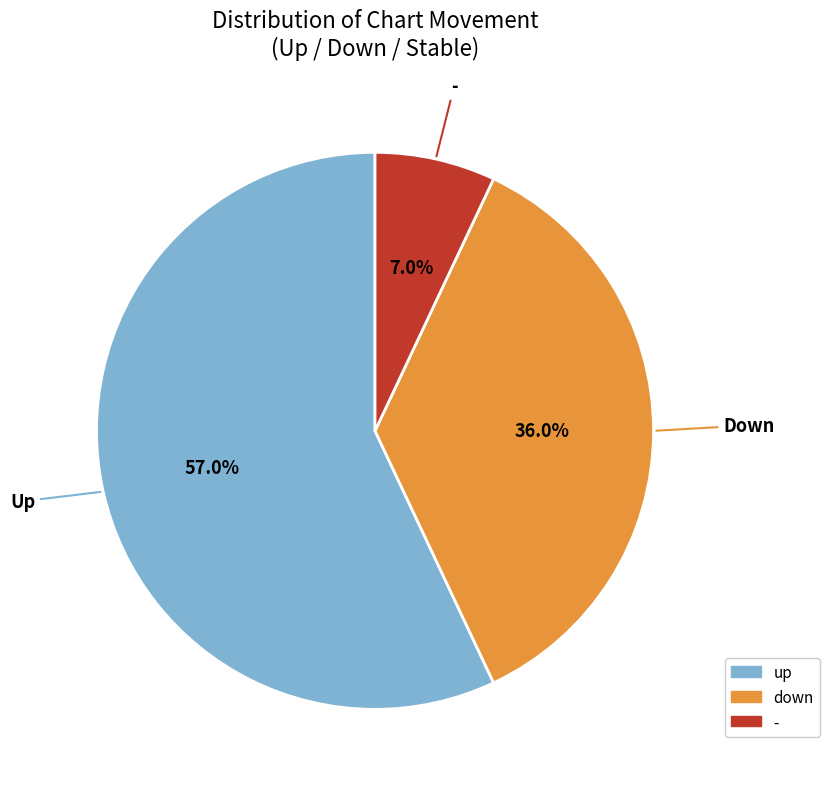

How many segments does this pie chart have?

3